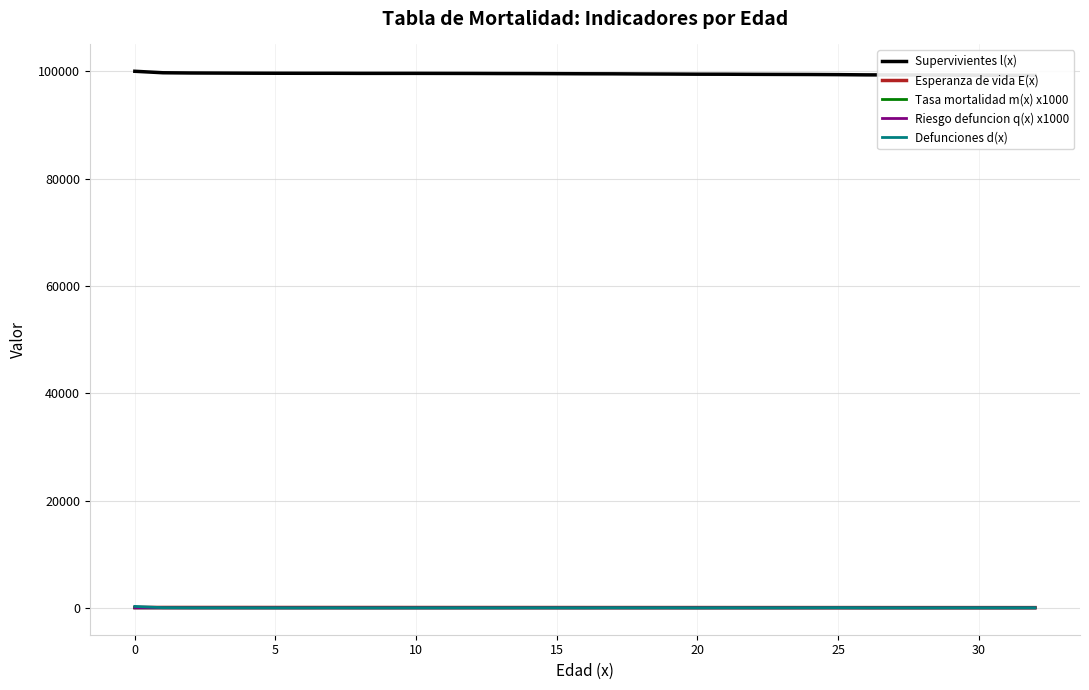

Which series has the widest spread of values?

Supervivientes l(x)